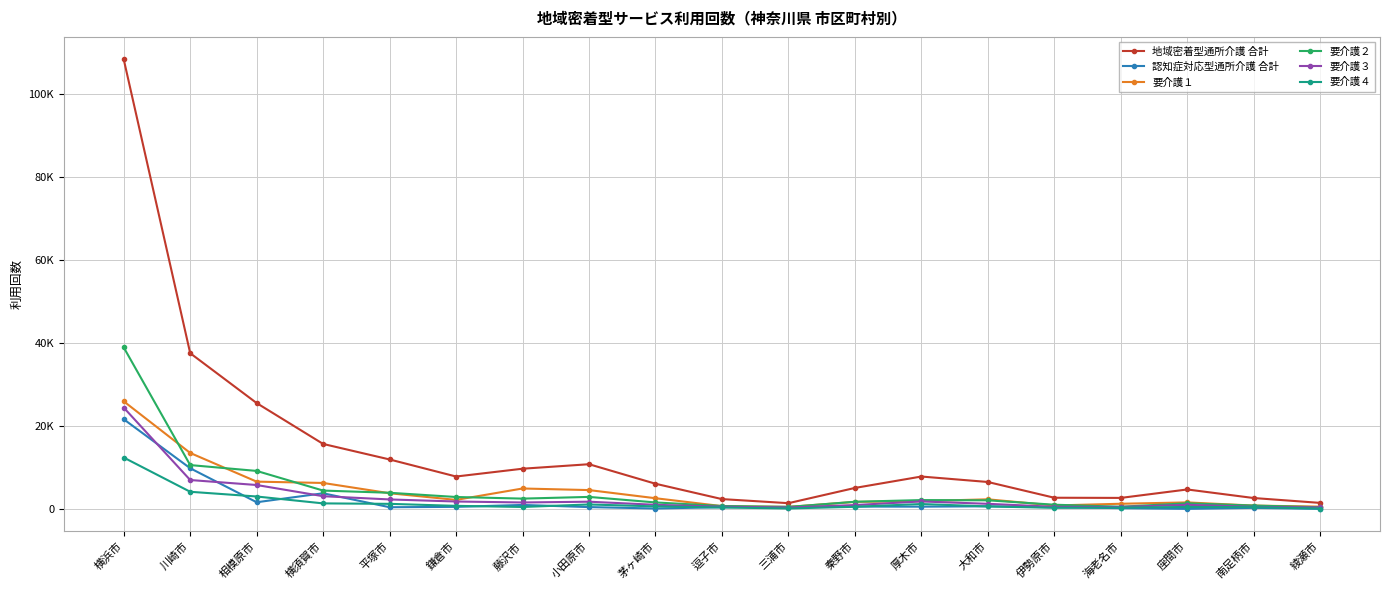

At which label does 要介護４ first exceed 586?

横浜市